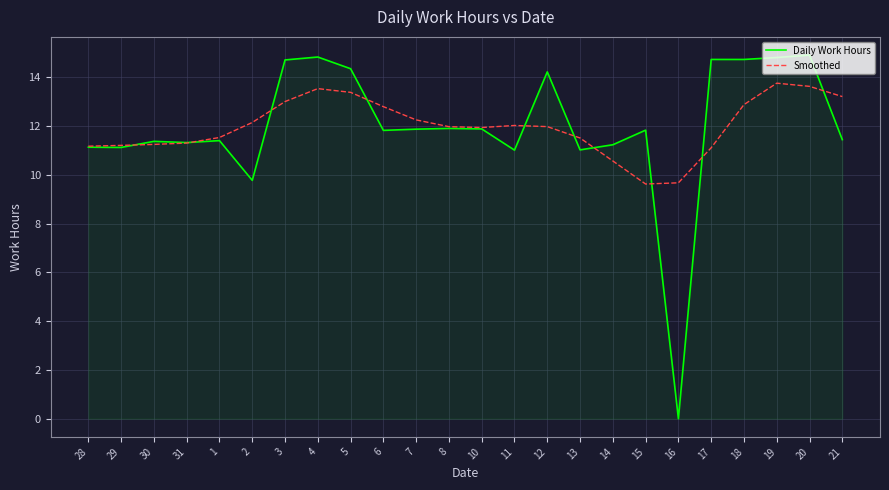

What is the average value of the Smoothed series?

12.0